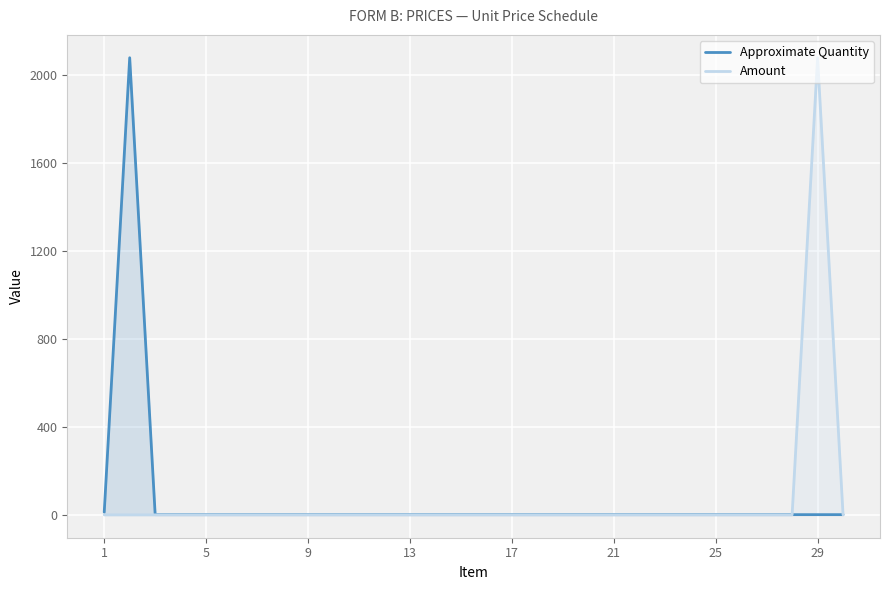

Where is Approximate Quantity nearest to the value 1040?

1